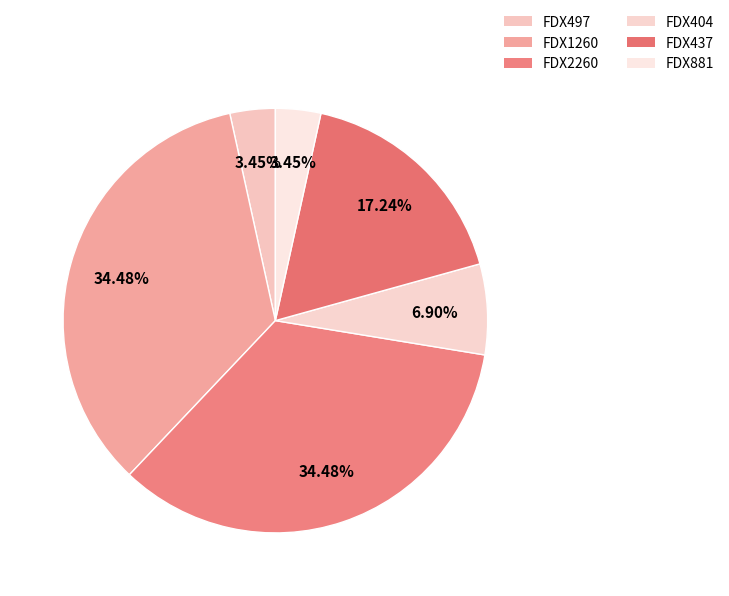

What is the ratio of the value at FDX881 to the value at FDX1260?

0.1